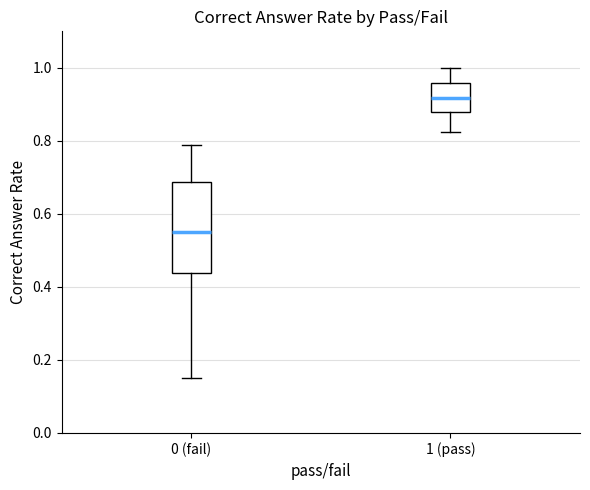

Reading left to right, transcribe this box plot: for each box, give where its median line is, the range the box spans, and where its two whiskers end, as read against the y-axis. The values are not printed on the chart, so give them approximately, as read against the axis.

0 (fail): median 0.56, box 0.44 to 0.68, whiskers 0.16 to 0.78
1 (pass): median 0.92, box 0.88 to 0.96, whiskers 0.82 to 1.00